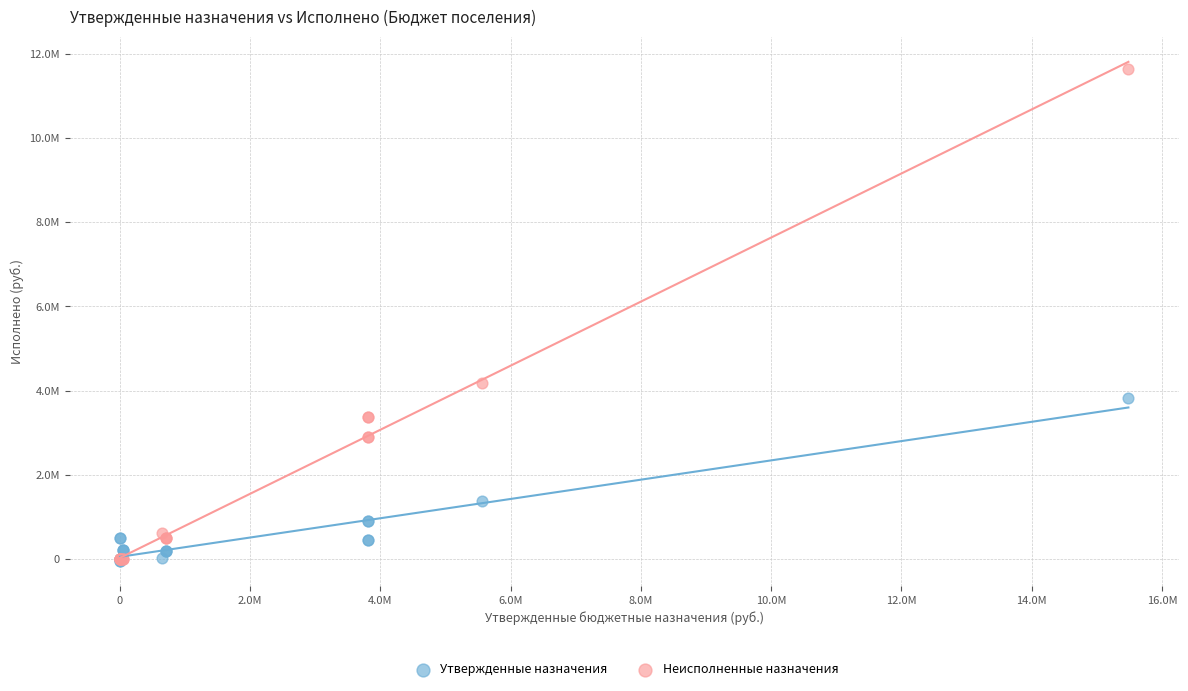

Which series has the widest spread of Y values?

Неисполненные назначения